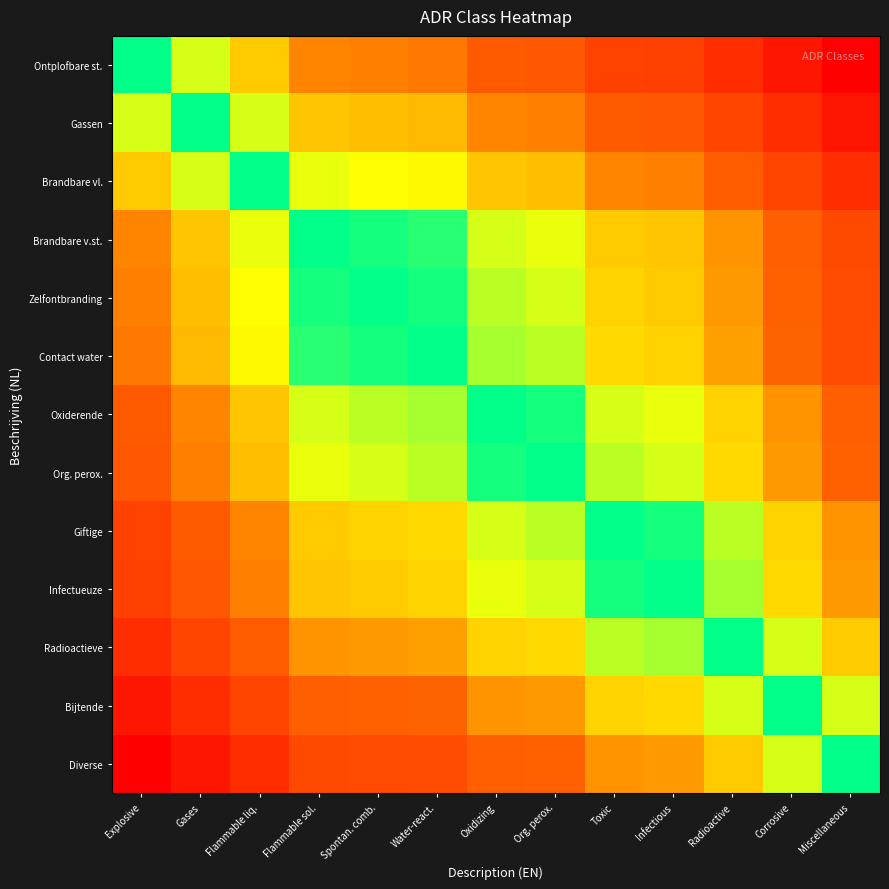

Count the number of categories in the chart.

13